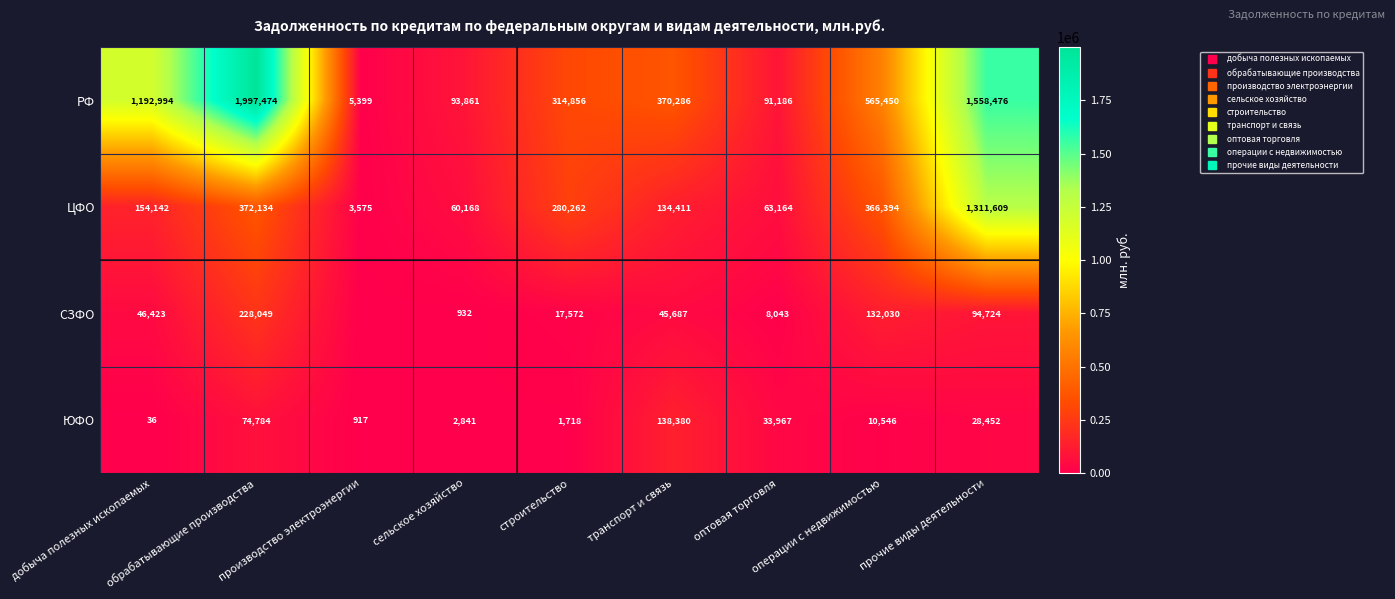

Is it true that ЮФО equals 4508 at сельское хозяйство?

False